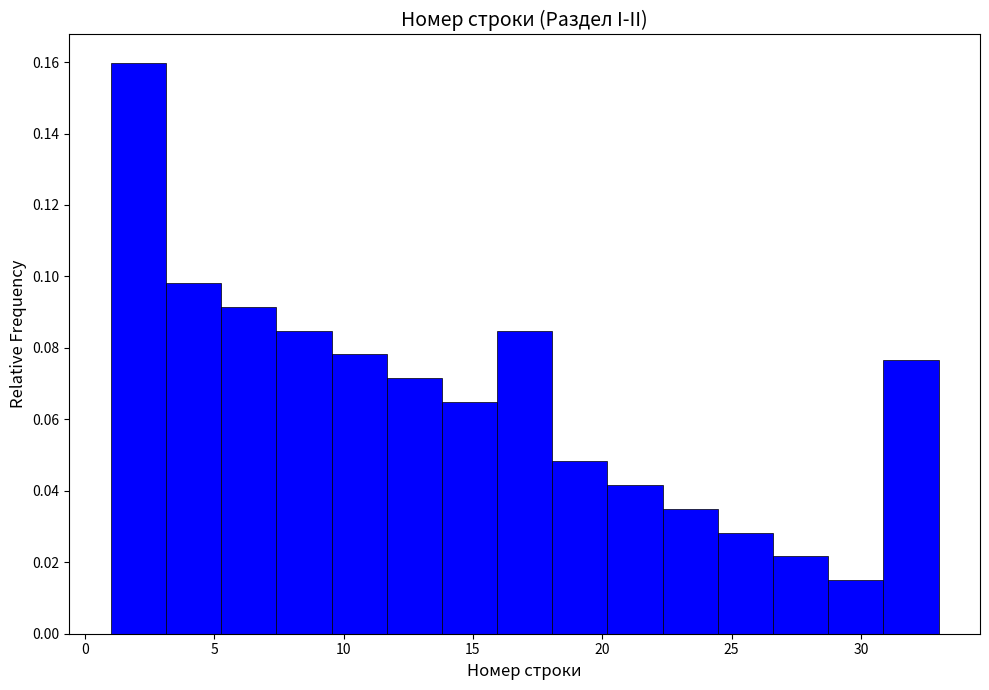

Over which range of the x-axis is the bar tallest?

1.0 to 3.0